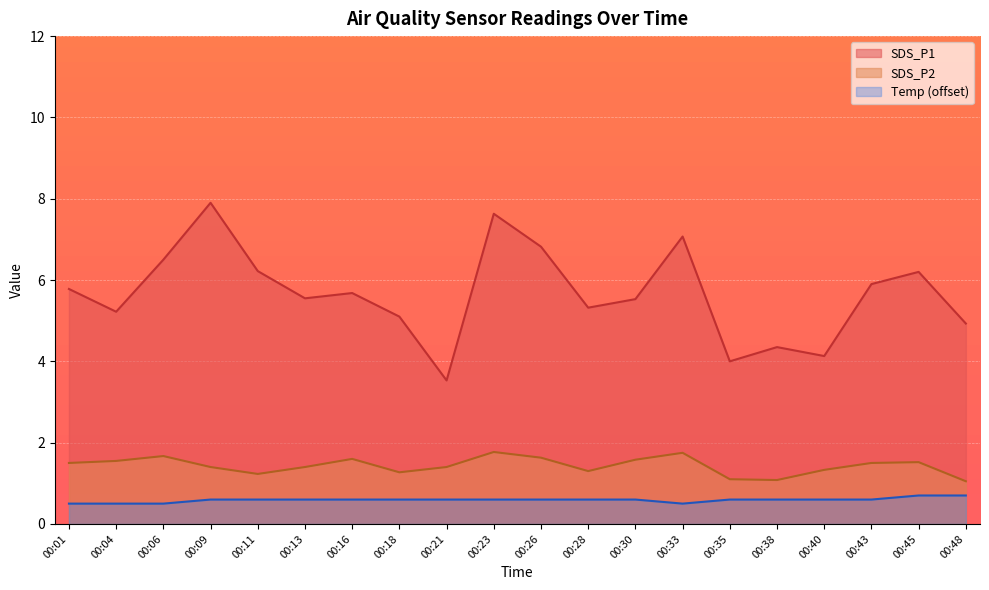

Is the value of SDS_P1 at 00:38 greater than the value of Temp at 00:48?

Yes